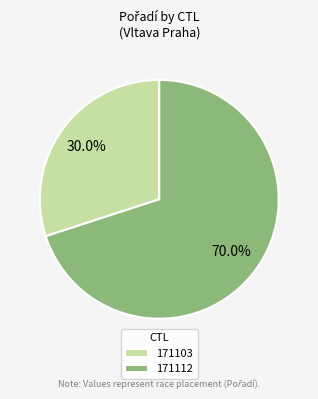

Does 171103 account for over 50% of the chart?

No